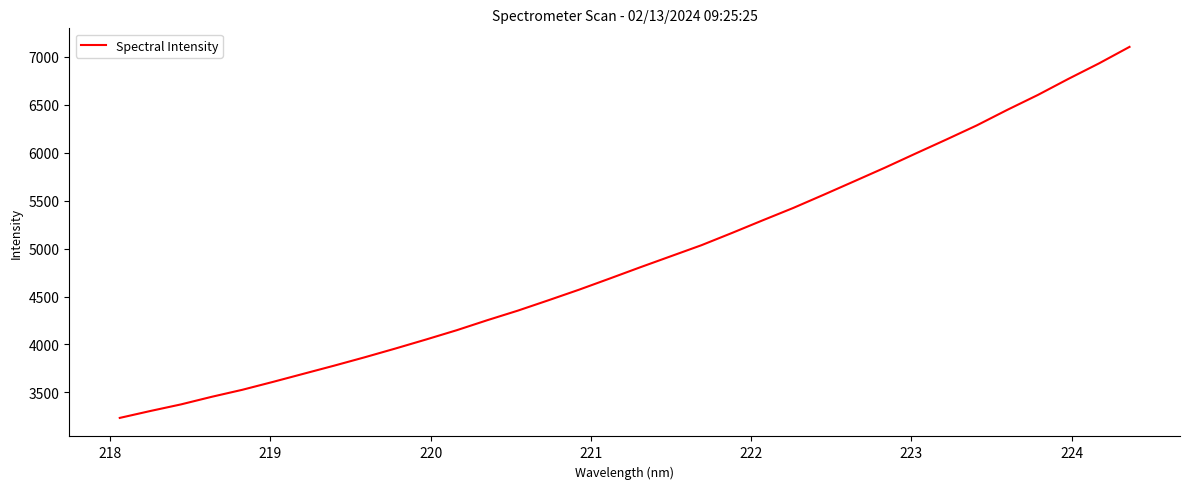

What is the difference between the maximum and minimum values?

3868.5